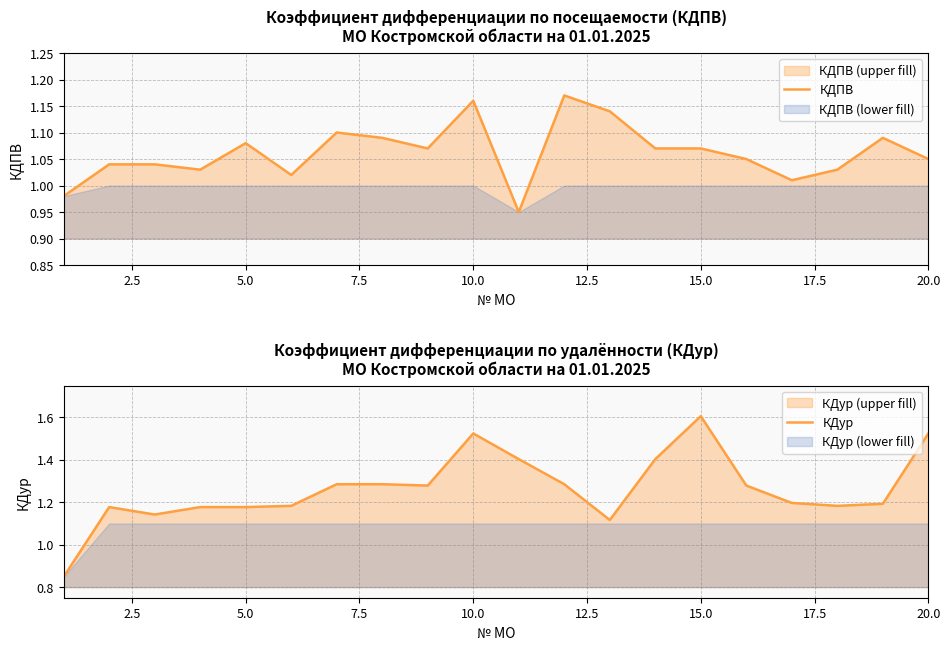

How many data points in КДур are less than 1?

1